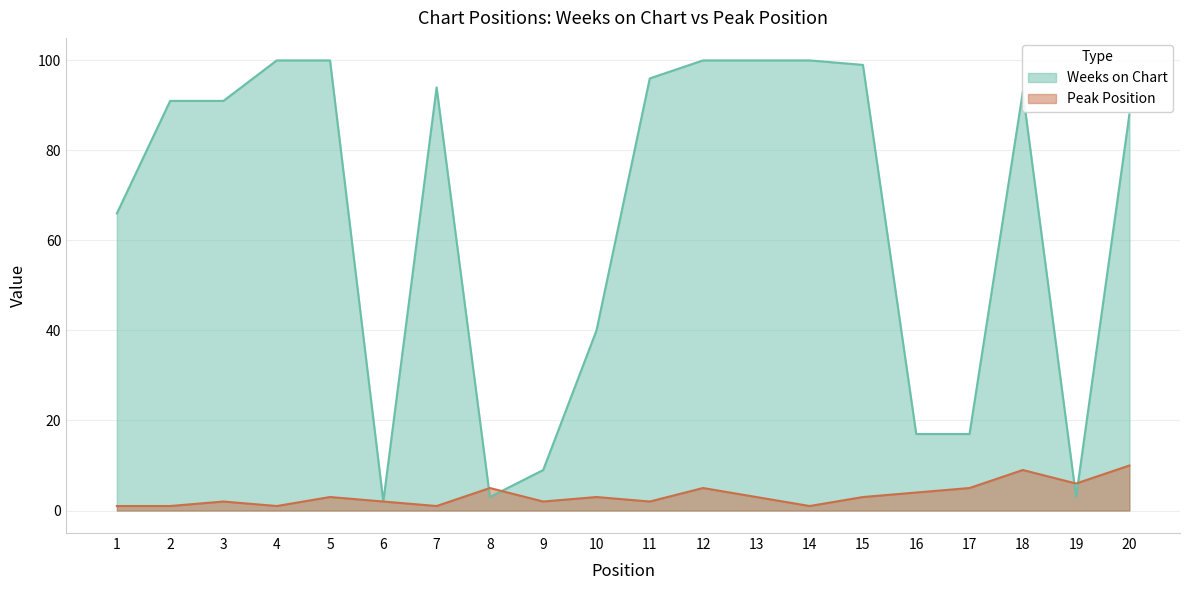

Count the number of data series in this chart.

2